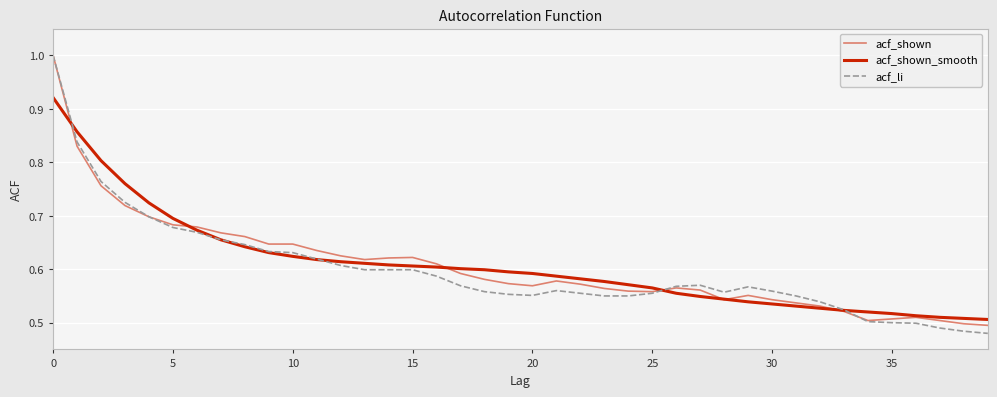

Does the chart have visible grid lines?

Yes